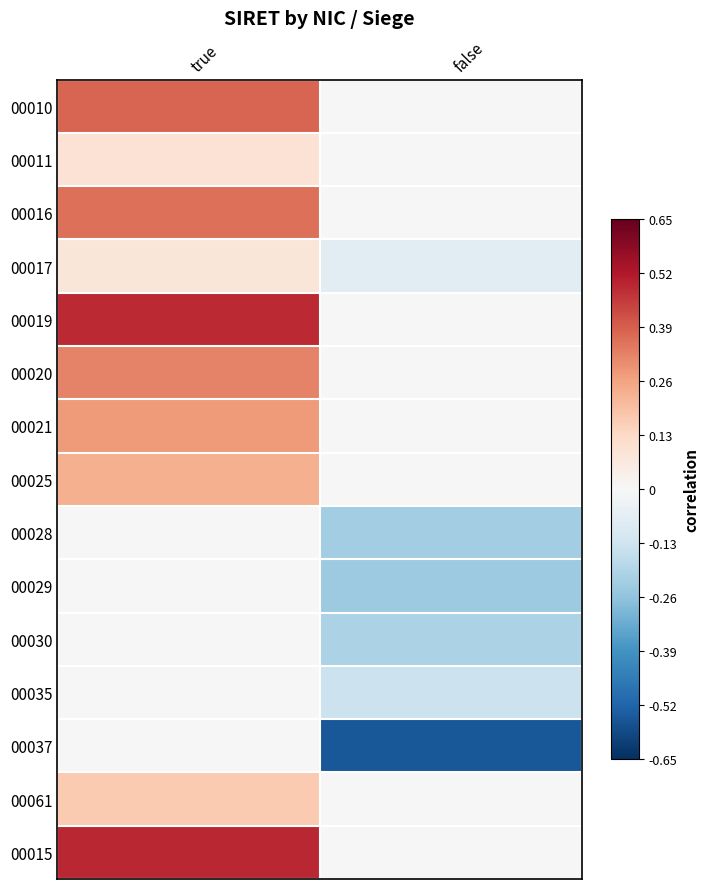

Between false and true, which is larger?

true